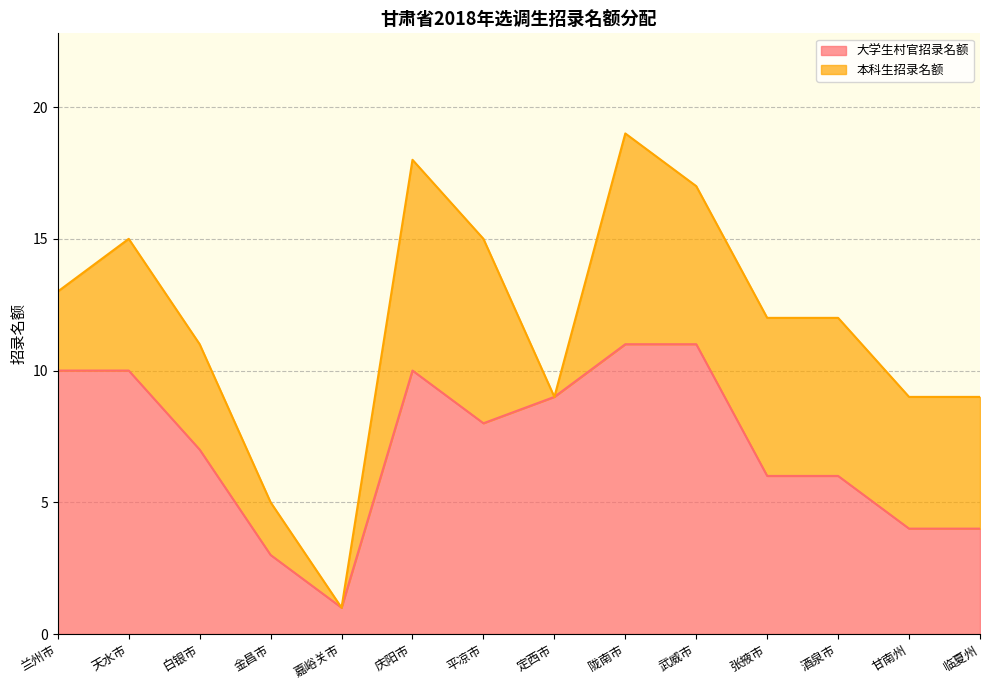

How many interior local peaks (higher than both neighbors) does the data have?

1